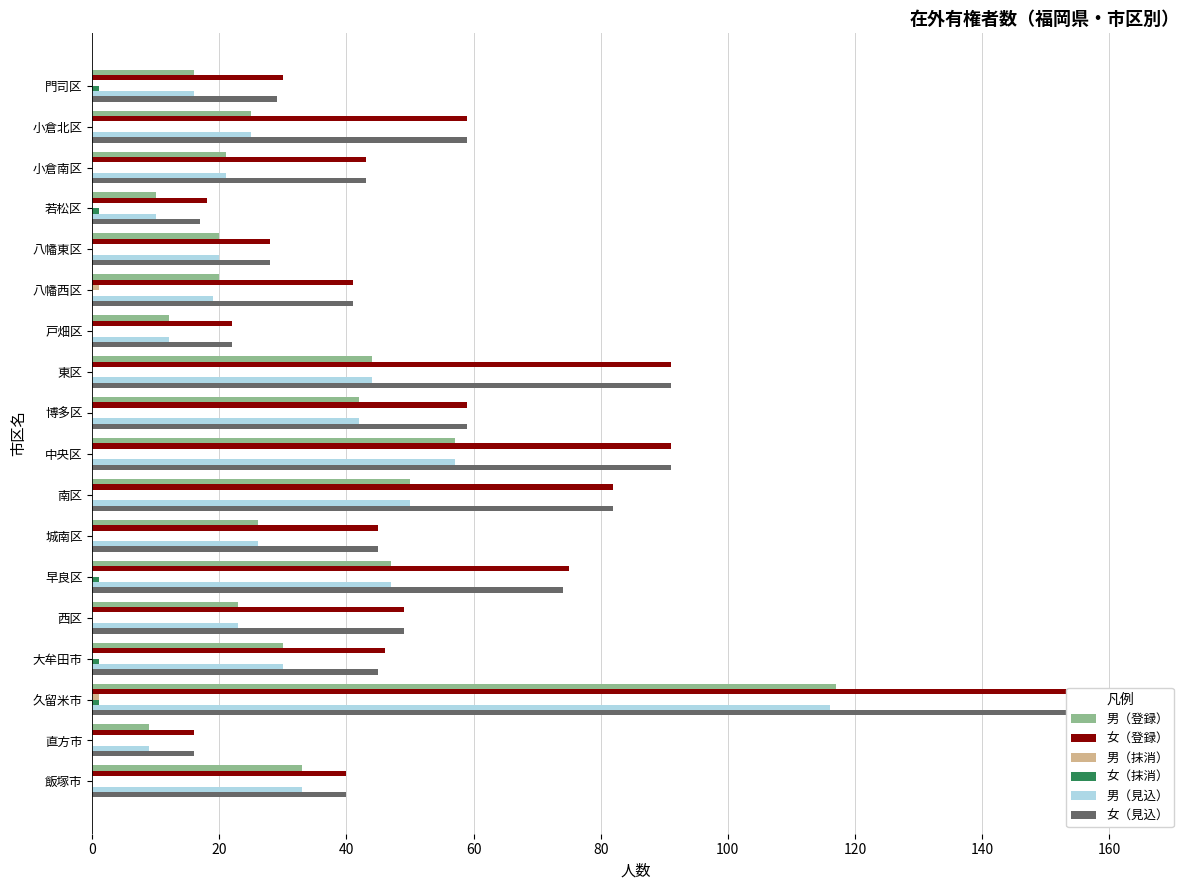

What are all the series names shown in the legend?

男（登録）, 女（登録）, 男（抹消）, 女（抹消）, 男（見込）, 女（見込）